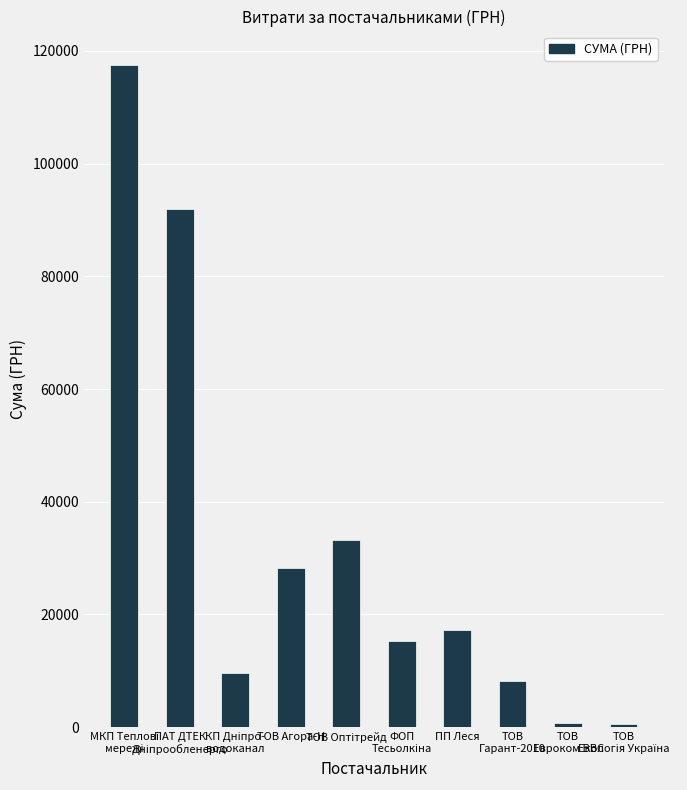

What is the value of the 2nd bar from the left?

91998.9